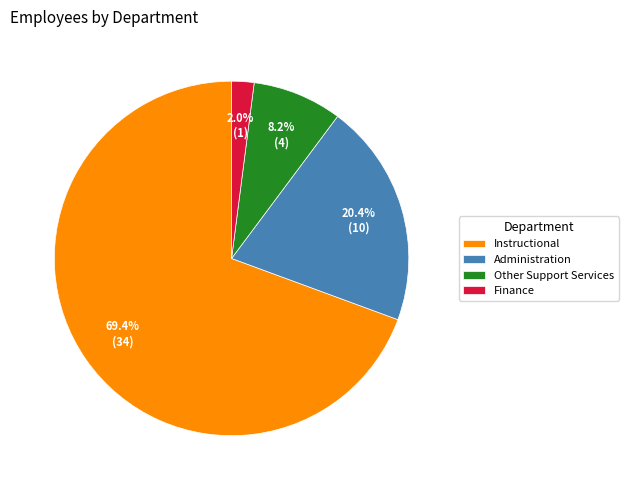

Which has a higher value, Other Support Services or Instructional?

Instructional